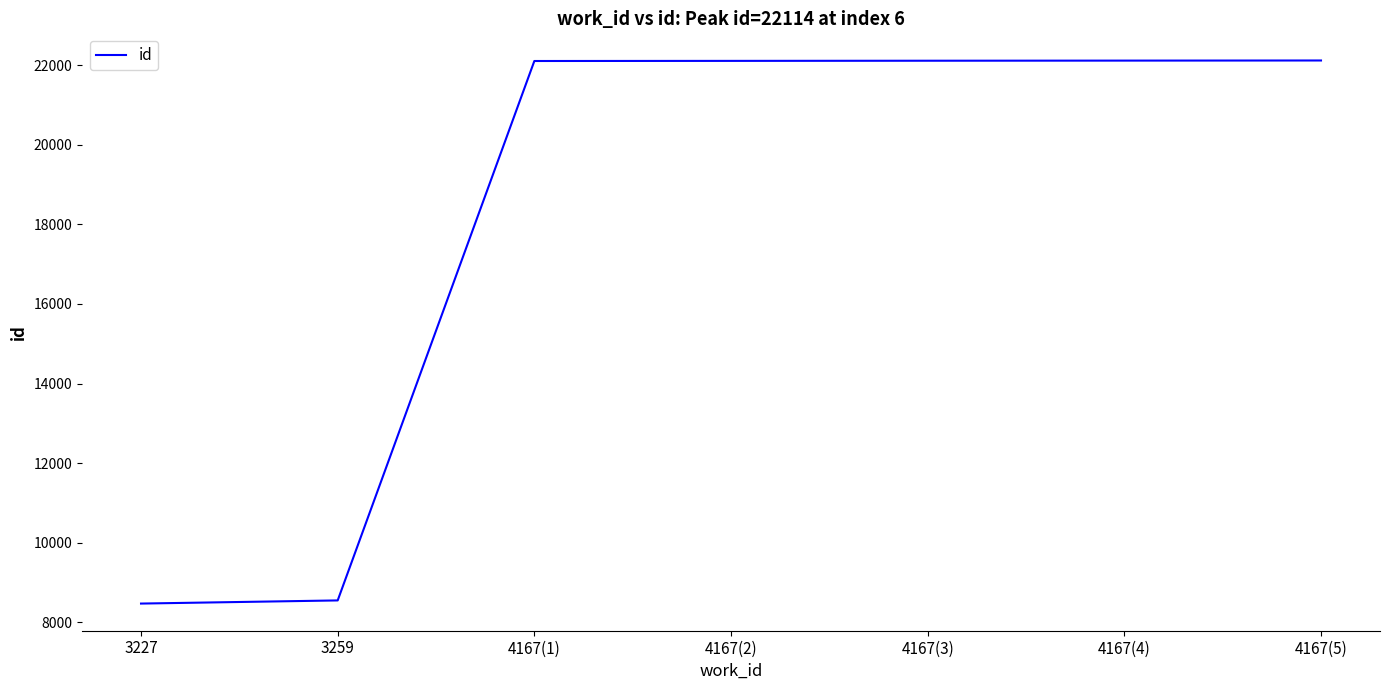

Is this an area chart (filled region under the line)?

No